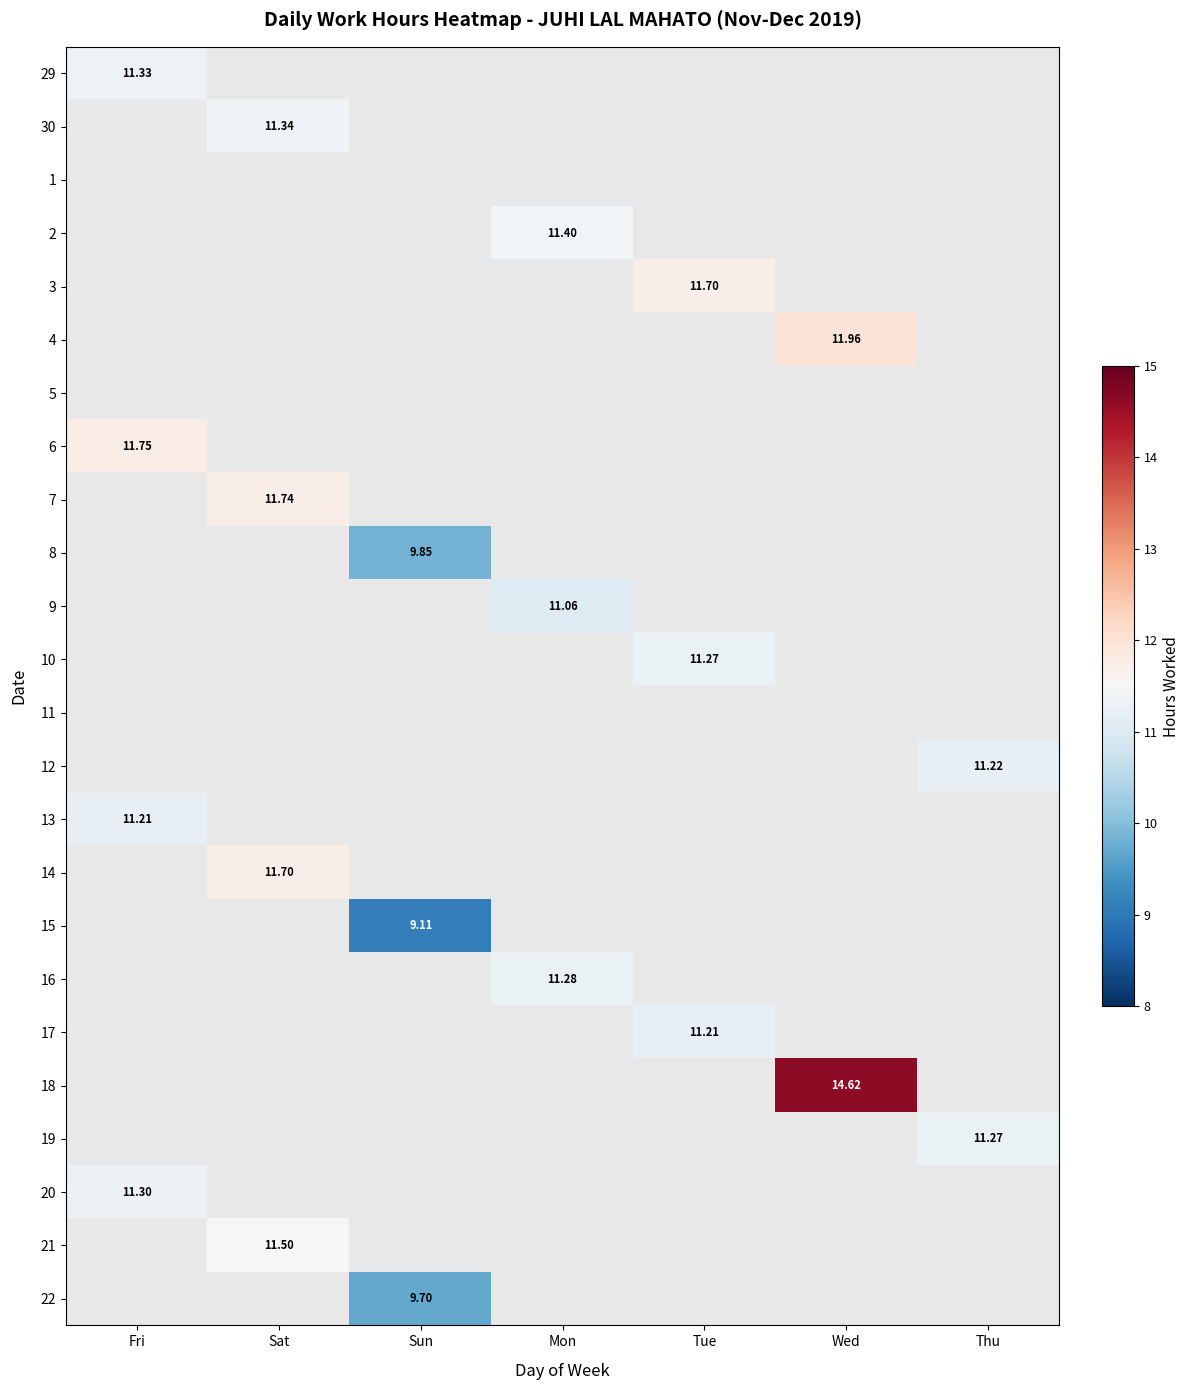

At which category does the chart reach its minimum across all series?

Sun